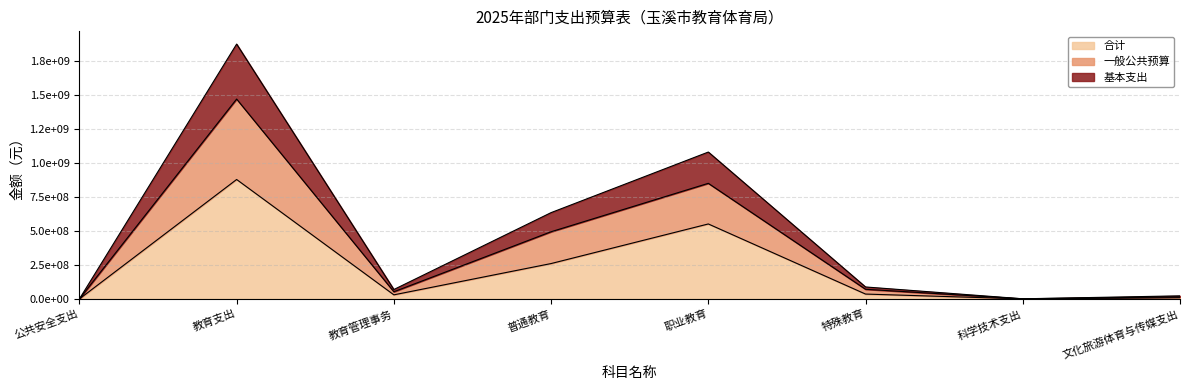

What is the label of the 2nd point from the right?

科学技术支出